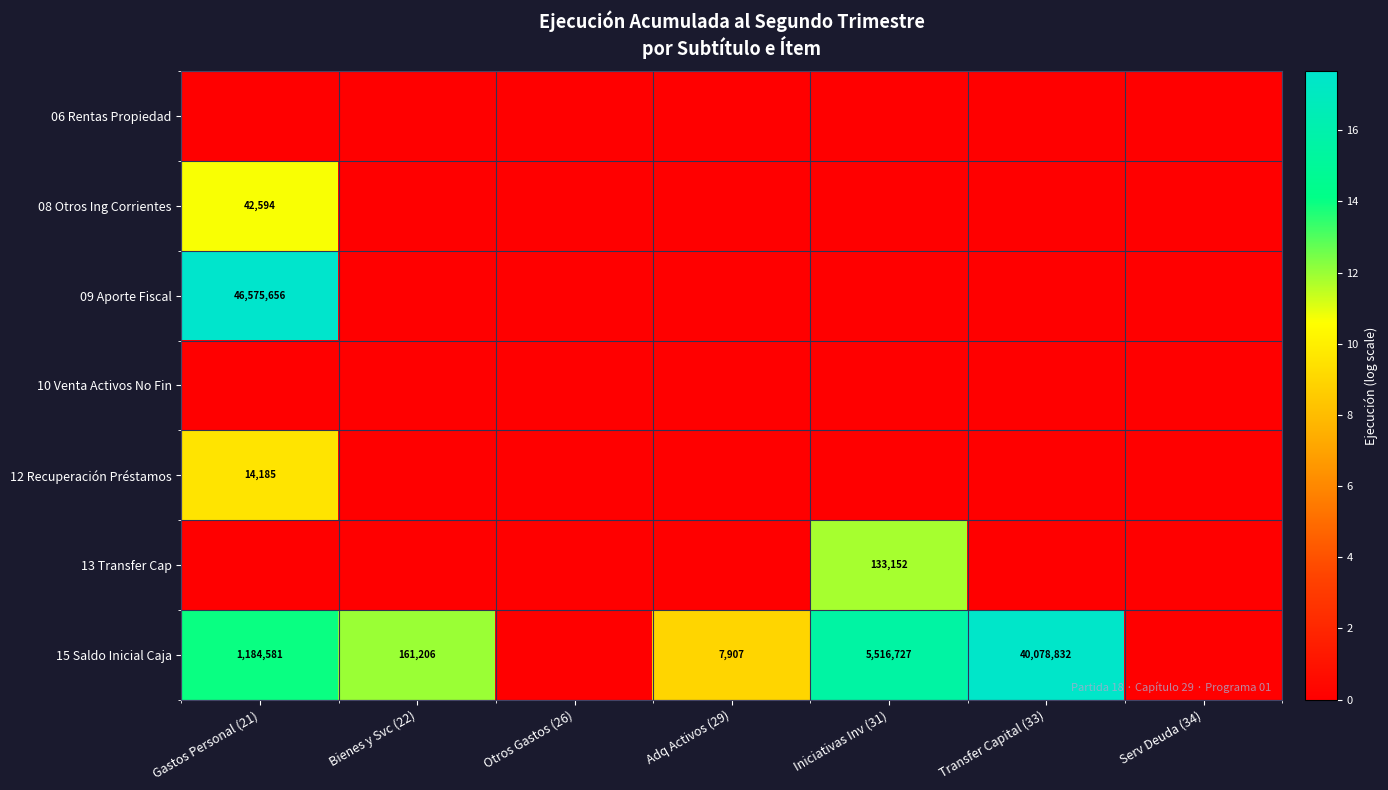

Is it true that 08 Otros Ing Corrientes equals 42594 at Gastos Personal (21)?

True